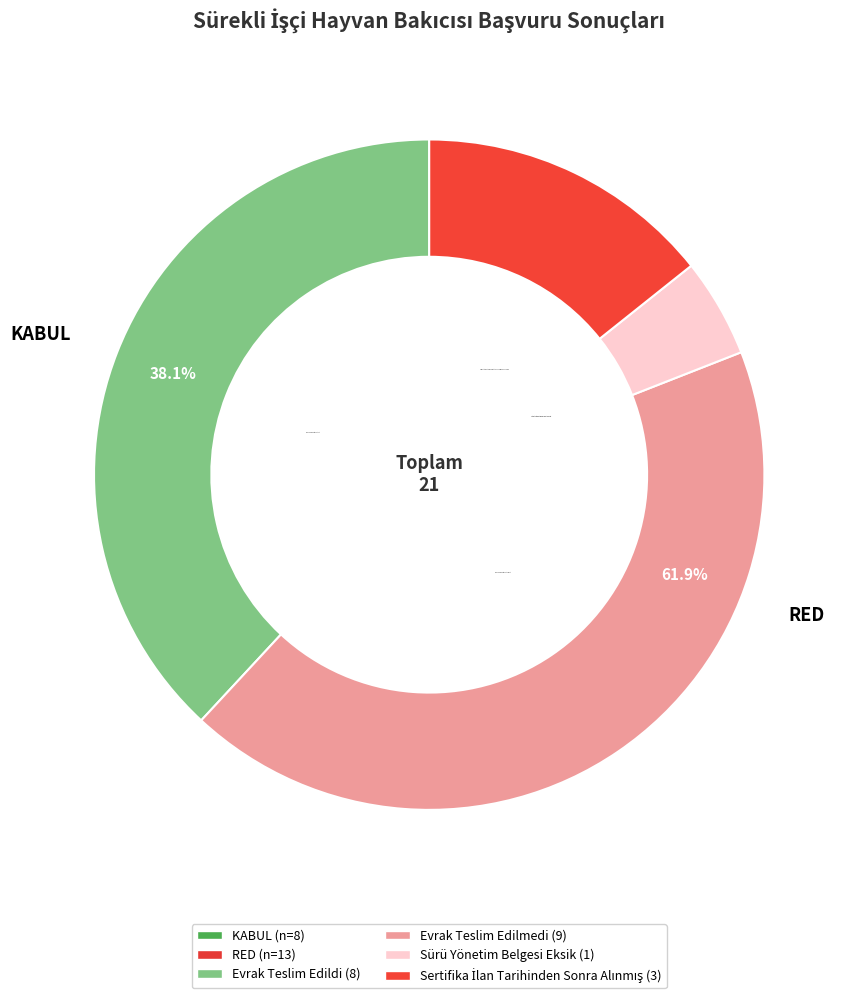

What is the largest slice in the pie chart?

RED